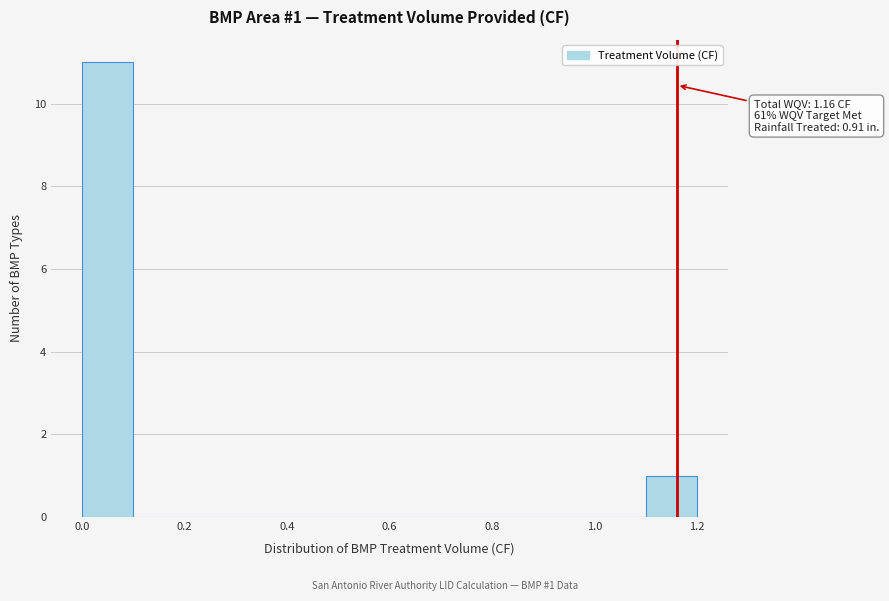

Which range on the x-axis has the tallest bar?

0.0 to 0.1